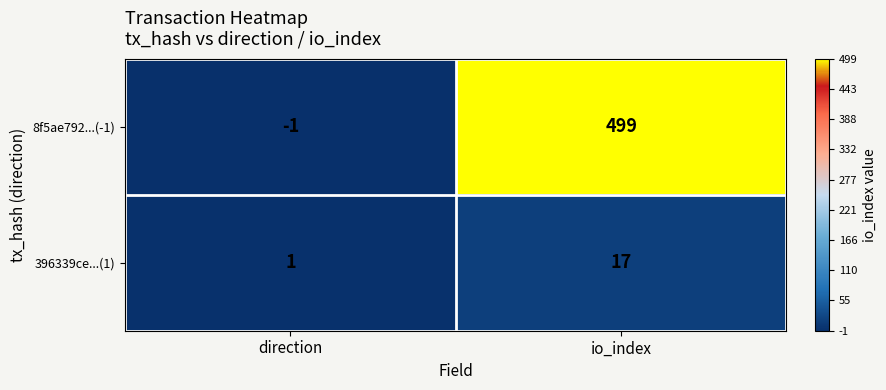

At how many categories does at least one series exceed 426?

1